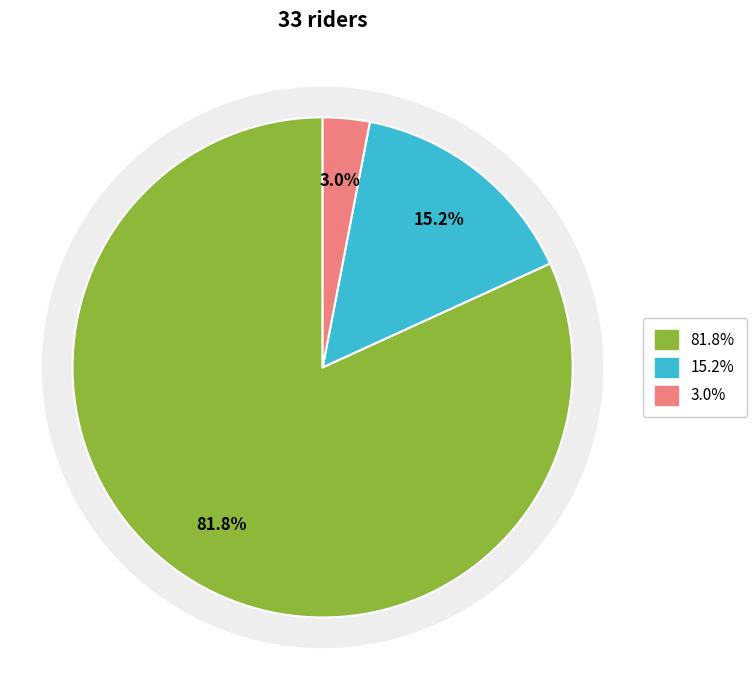

How many slices are in this pie chart?

3